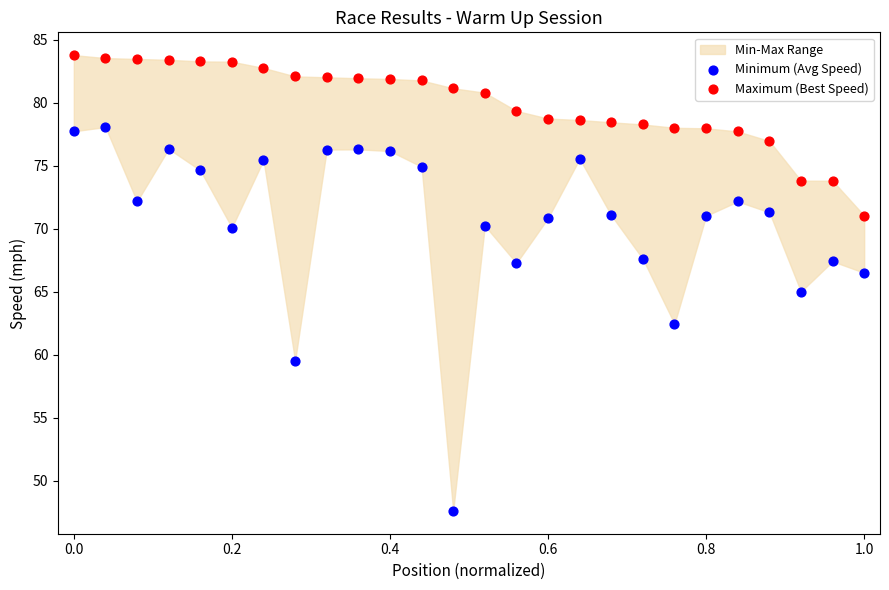

Which series reaches the minimum Y coordinate?

Minimum (Avg Speed)